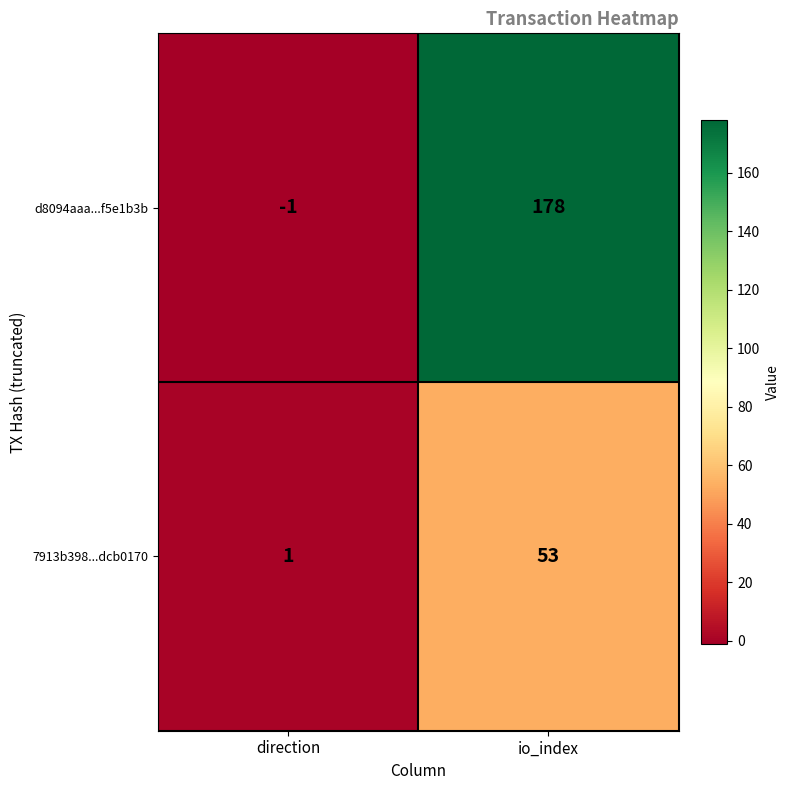

Reading left to right, what are all the values shown in this chart?

d8094aaa...f5e1b3b: -1	178
7913b398...dcb0170: 1	53